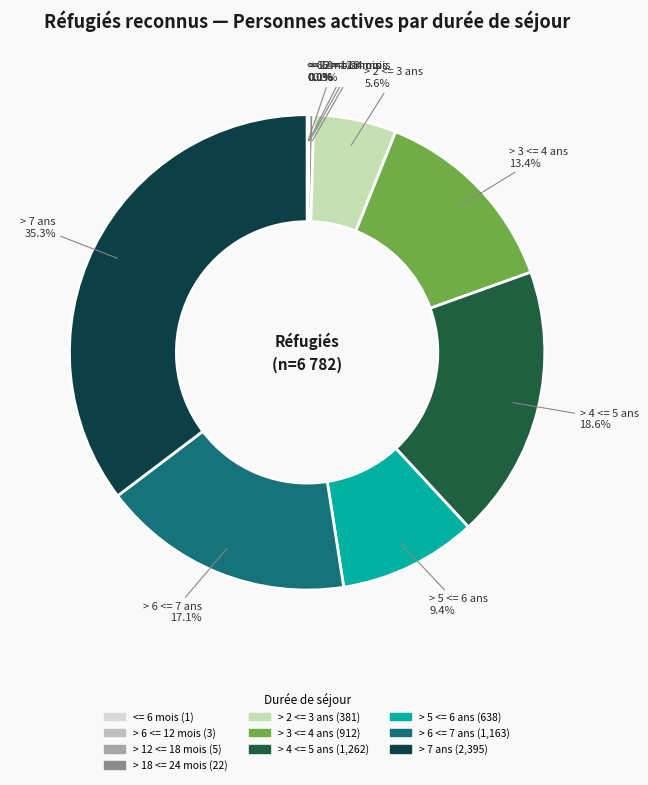

Does any single category account for the majority?

No